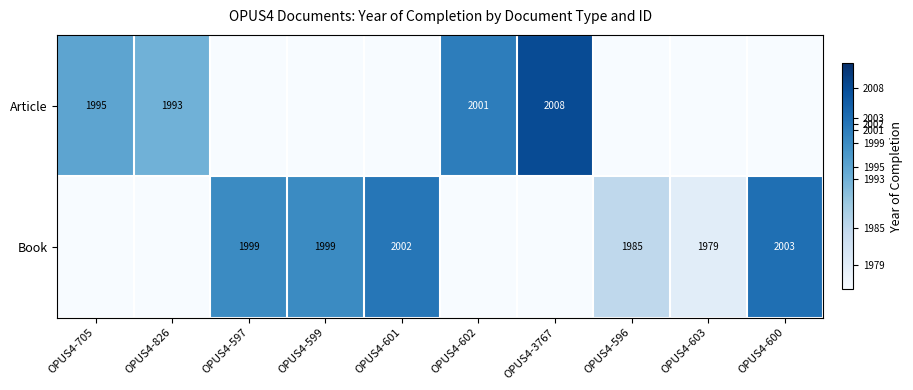

True or false: Book has a value of 2624 at OPUS4-603.

False